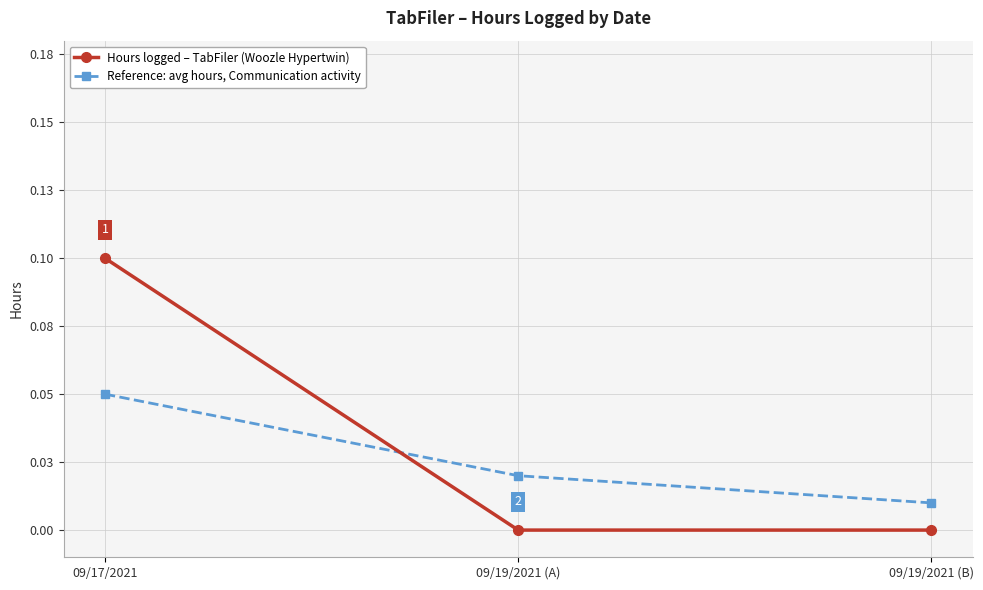

Which series changed the most between 09/17/2021 and 09/19/2021 (B)?

Hours logged – TabFiler (Woozle Hypertwin)